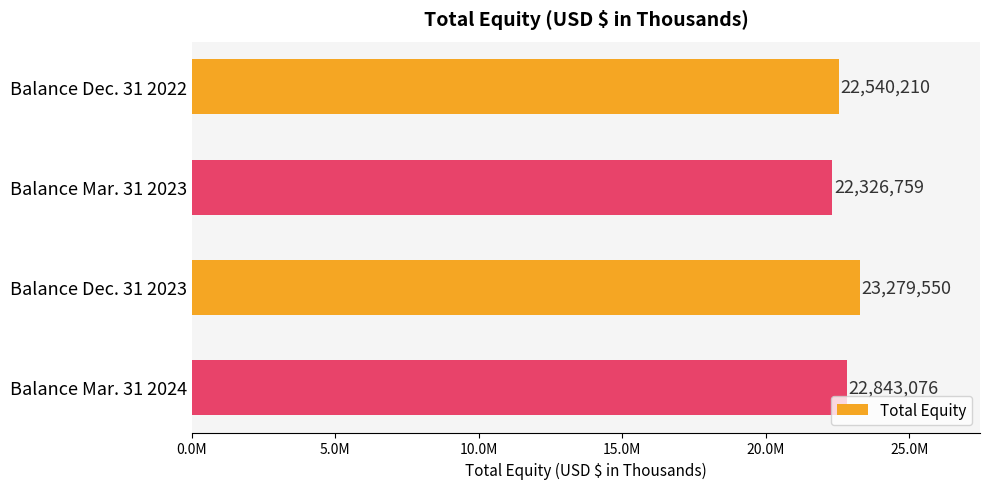

Are the bars horizontal?

Yes